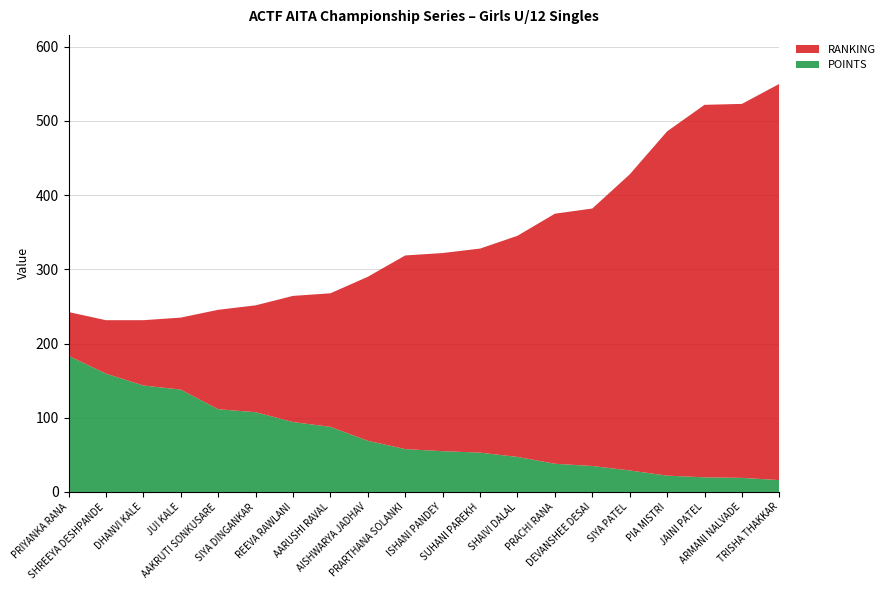

Reading left to right, what are all the values shown in this chart?

RANKING: PRIYANKA RANA=59.0	SHREEYA DESHPANDE=72.0	DHANVI KALE=88.0	JUI KALE=97.0	AAKRUTI SONKUSARE=134.0	SIYA DINGANKAR=144.0	REEVA RAWLANI=170.0	AARUSHI RAVAL=180.0	AISHWARYA JADHAV=221.0	PRARTHANA SOLANKI=261.0	ISHANI PANDEY=267.0	SUHANI PAREKH=275.0	SHAIVI DALAL=298.0	PRACHI RANA=337.0	DEVANSHEE DESAI=347.0	SIYA PATEL=399.0	PIA MISTRI=464.0	JAINI PATEL=502.0	ARMANI NALVADE=504.0	TRISHA THAKKAR=534.0
POINTS: PRIYANKA RANA=183.5	SHREEYA DESHPANDE=159.5	DHANVI KALE=143.5	JUI KALE=138.0	AAKRUTI SONKUSARE=111.5	SIYA DINGANKAR=107.5	REEVA RAWLANI=94.2	AARUSHI RAVAL=87.8	AISHWARYA JADHAV=69.0	PRARTHANA SOLANKI=57.8	ISHANI PANDEY=55.0	SUHANI PAREKH=53.0	SHAIVI DALAL=47.2	PRACHI RANA=38.0	DEVANSHEE DESAI=35.0	SIYA PATEL=29.0	PIA MISTRI=22.0	JAINI PATEL=19.8	ARMANI NALVADE=19.0	TRISHA THAKKAR=16.0